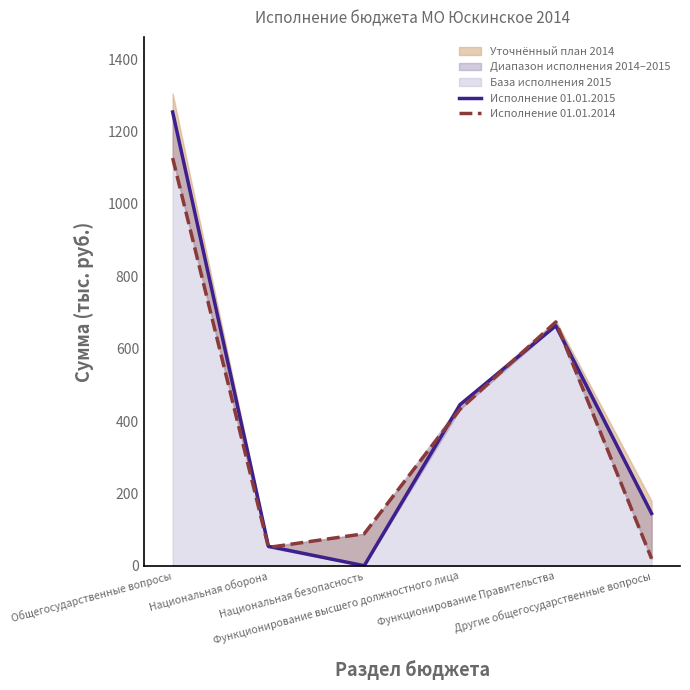

Reading right to left, extract all data points from this chart.

Исполнение 01.01.2015: Другие общегосударственные вопросы=144.9	Функционирование Правительства=663.6	Функционирование высшего должностного лица=445.6	Национальная безопасность=0.5	Национальная оборона=54.2	Общегосударственные вопросы=1254.0
Исполнение 01.01.2014: Другие общегосударственные вопросы=20.0	Функционирование Правительства=674.1	Функционирование высшего должностного лица=432.8	Национальная безопасность=88.9	Национальная оборона=51.1	Общегосударственные вопросы=1126.8